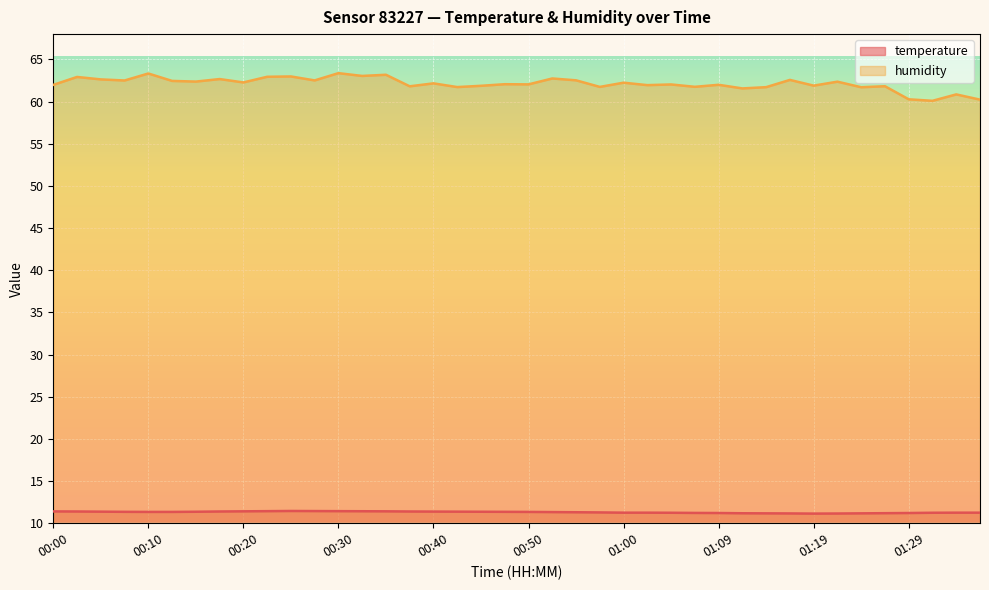

Which category has the highest value in the humidity series?

00:30